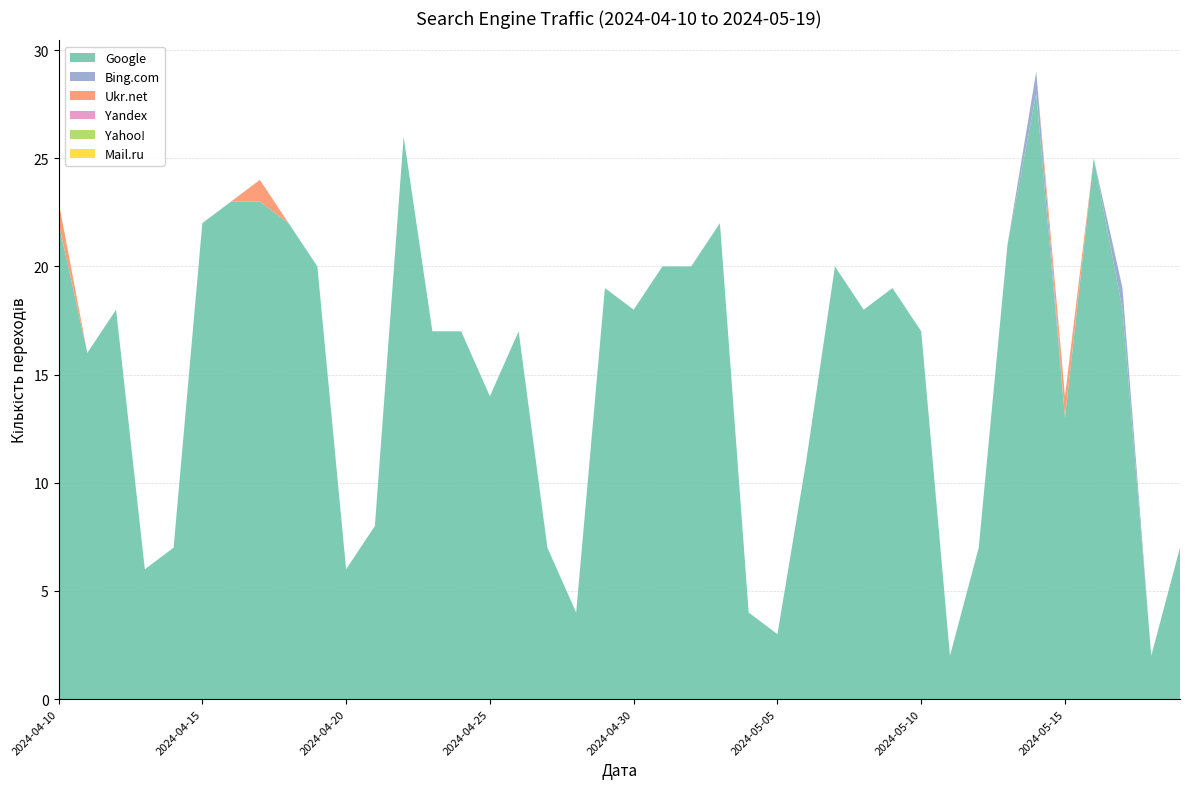

Reading left to right, transcribe all the data shown in this chart.

Google: 2024-05-19=7	2024-05-18=2	2024-05-17=18	2024-05-16=25	2024-05-15=13	2024-05-14=28	2024-05-13=21	2024-05-12=7	2024-05-11=2	2024-05-10=17	2024-05-09=19	2024-05-08=18	2024-05-07=20	2024-05-06=11	2024-05-05=3	2024-05-04=4	2024-05-03=22	2024-05-02=20	2024-05-01=20	2024-04-30=18	2024-04-29=19	2024-04-28=4	2024-04-27=7	2024-04-26=17	2024-04-25=14	2024-04-24=17	2024-04-23=17	2024-04-22=26	2024-04-21=8	2024-04-20=6	2024-04-19=20	2024-04-18=22	2024-04-17=23	2024-04-16=23	2024-04-15=22	2024-04-14=7	2024-04-13=6	2024-04-12=18	2024-04-11=16	2024-04-10=22
Bing.com: 2024-05-19=0	2024-05-18=0	2024-05-17=1	2024-05-16=0	2024-05-15=0	2024-05-14=1	2024-05-13=0	2024-05-12=0	2024-05-11=0	2024-05-10=0	2024-05-09=0	2024-05-08=0	2024-05-07=0	2024-05-06=0	2024-05-05=0	2024-05-04=0	2024-05-03=0	2024-05-02=0	2024-05-01=0	2024-04-30=0	2024-04-29=0	2024-04-28=0	2024-04-27=0	2024-04-26=0	2024-04-25=0	2024-04-24=0	2024-04-23=0	2024-04-22=0	2024-04-21=0	2024-04-20=0	2024-04-19=0	2024-04-18=0	2024-04-17=0	2024-04-16=0	2024-04-15=0	2024-04-14=0	2024-04-13=0	2024-04-12=0	2024-04-11=0	2024-04-10=0
Ukr.net: 2024-05-19=0	2024-05-18=0	2024-05-17=0	2024-05-16=0	2024-05-15=1	2024-05-14=0	2024-05-13=0	2024-05-12=0	2024-05-11=0	2024-05-10=0	2024-05-09=0	2024-05-08=0	2024-05-07=0	2024-05-06=0	2024-05-05=0	2024-05-04=0	2024-05-03=0	2024-05-02=0	2024-05-01=0	2024-04-30=0	2024-04-29=0	2024-04-28=0	2024-04-27=0	2024-04-26=0	2024-04-25=0	2024-04-24=0	2024-04-23=0	2024-04-22=0	2024-04-21=0	2024-04-20=0	2024-04-19=0	2024-04-18=0	2024-04-17=1	2024-04-16=0	2024-04-15=0	2024-04-14=0	2024-04-13=0	2024-04-12=0	2024-04-11=0	2024-04-10=1
Yandex: 2024-05-19=0	2024-05-18=0	2024-05-17=0	2024-05-16=0	2024-05-15=0	2024-05-14=0	2024-05-13=0	2024-05-12=0	2024-05-11=0	2024-05-10=0	2024-05-09=0	2024-05-08=0	2024-05-07=0	2024-05-06=0	2024-05-05=0	2024-05-04=0	2024-05-03=0	2024-05-02=0	2024-05-01=0	2024-04-30=0	2024-04-29=0	2024-04-28=0	2024-04-27=0	2024-04-26=0	2024-04-25=0	2024-04-24=0	2024-04-23=0	2024-04-22=0	2024-04-21=0	2024-04-20=0	2024-04-19=0	2024-04-18=0	2024-04-17=0	2024-04-16=0	2024-04-15=0	2024-04-14=0	2024-04-13=0	2024-04-12=0	2024-04-11=0	2024-04-10=0
Yahoo!: 2024-05-19=0	2024-05-18=0	2024-05-17=0	2024-05-16=0	2024-05-15=0	2024-05-14=0	2024-05-13=0	2024-05-12=0	2024-05-11=0	2024-05-10=0	2024-05-09=0	2024-05-08=0	2024-05-07=0	2024-05-06=0	2024-05-05=0	2024-05-04=0	2024-05-03=0	2024-05-02=0	2024-05-01=0	2024-04-30=0	2024-04-29=0	2024-04-28=0	2024-04-27=0	2024-04-26=0	2024-04-25=0	2024-04-24=0	2024-04-23=0	2024-04-22=0	2024-04-21=0	2024-04-20=0	2024-04-19=0	2024-04-18=0	2024-04-17=0	2024-04-16=0	2024-04-15=0	2024-04-14=0	2024-04-13=0	2024-04-12=0	2024-04-11=0	2024-04-10=0
Mail.ru: 2024-05-19=0	2024-05-18=0	2024-05-17=0	2024-05-16=0	2024-05-15=0	2024-05-14=0	2024-05-13=0	2024-05-12=0	2024-05-11=0	2024-05-10=0	2024-05-09=0	2024-05-08=0	2024-05-07=0	2024-05-06=0	2024-05-05=0	2024-05-04=0	2024-05-03=0	2024-05-02=0	2024-05-01=0	2024-04-30=0	2024-04-29=0	2024-04-28=0	2024-04-27=0	2024-04-26=0	2024-04-25=0	2024-04-24=0	2024-04-23=0	2024-04-22=0	2024-04-21=0	2024-04-20=0	2024-04-19=0	2024-04-18=0	2024-04-17=0	2024-04-16=0	2024-04-15=0	2024-04-14=0	2024-04-13=0	2024-04-12=0	2024-04-11=0	2024-04-10=0